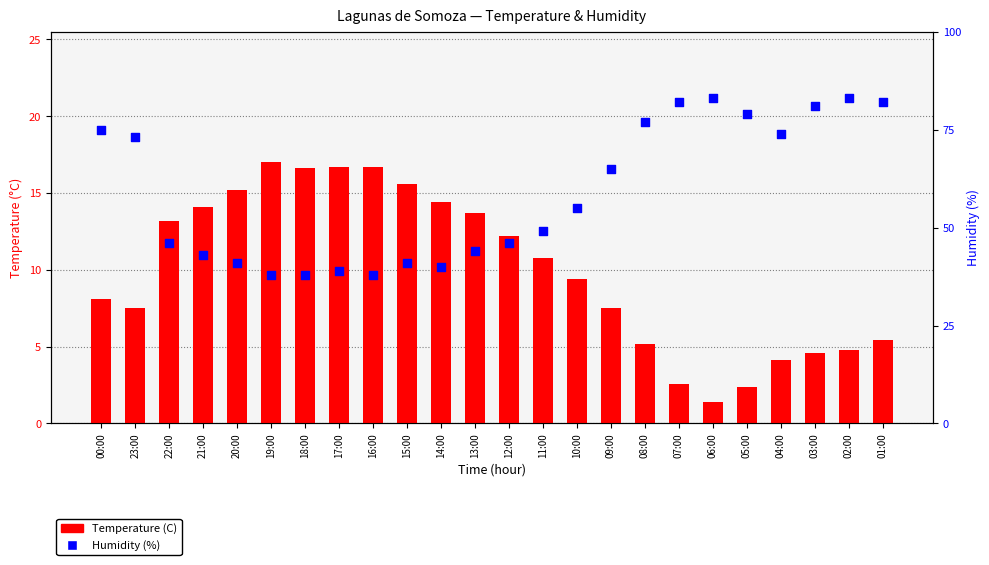

Which series has the largest total across all categories?

Humidity (%)